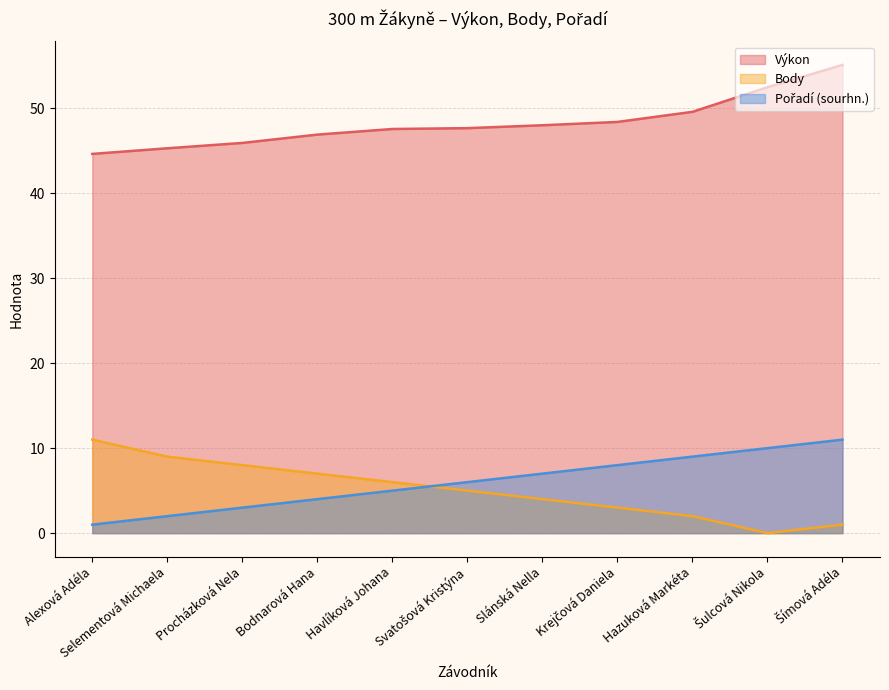

What is the difference between the maximum and minimum values in the Výkon series?

10.5